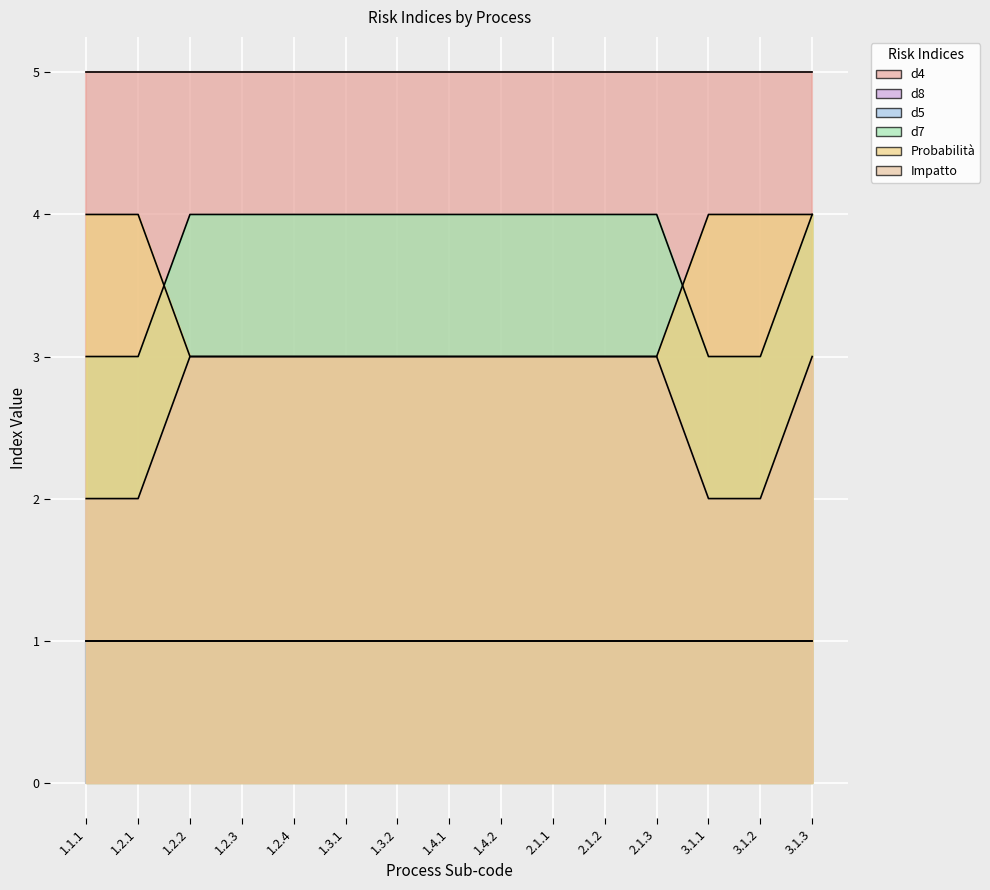

What is the difference between the Probabilità values at 1.2.1 and 1.2.3?

1